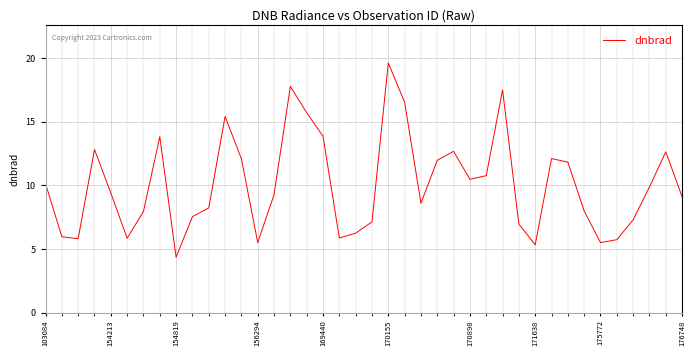

What is the maximum value shown in the chart?

19.6